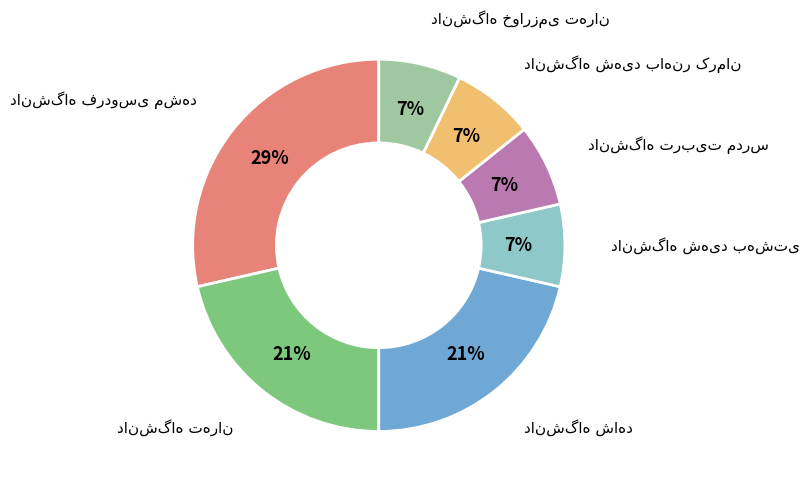

To the nearest percent, what is the average slice percentage?

14%